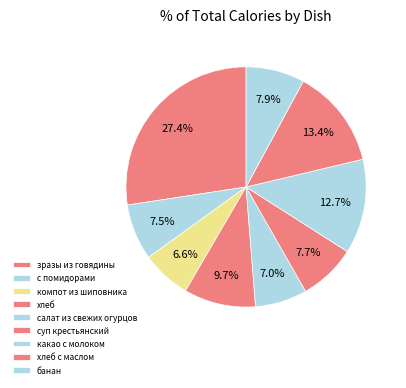

What is the ratio of the value at суп крестьянский to the value at хлеб?

0.8